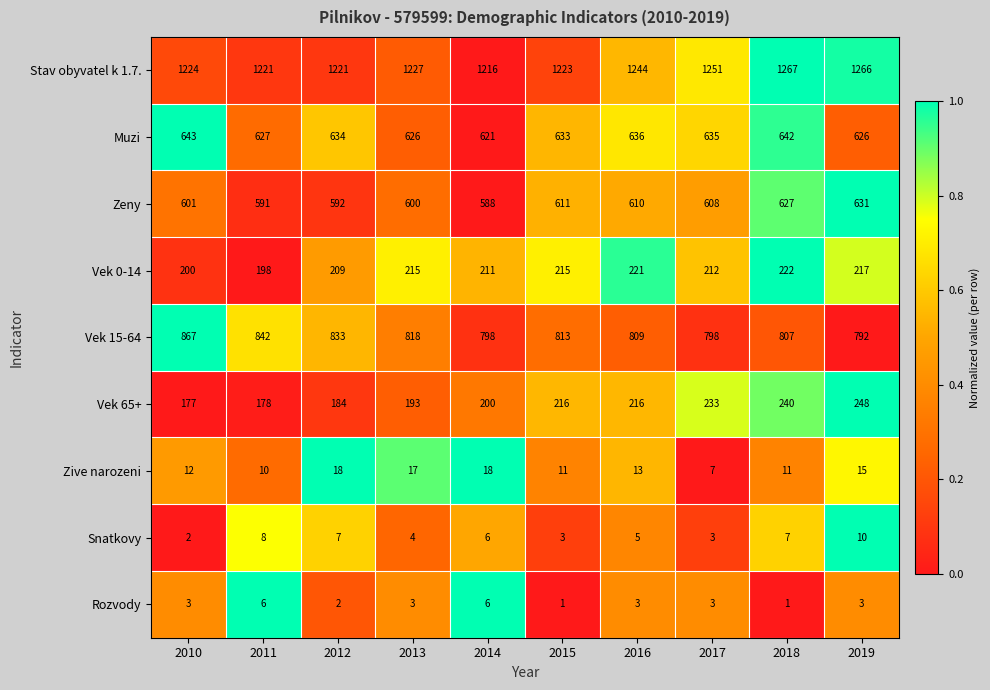

What is the difference between the maximum and second lowest values in the Rozvody series?

5